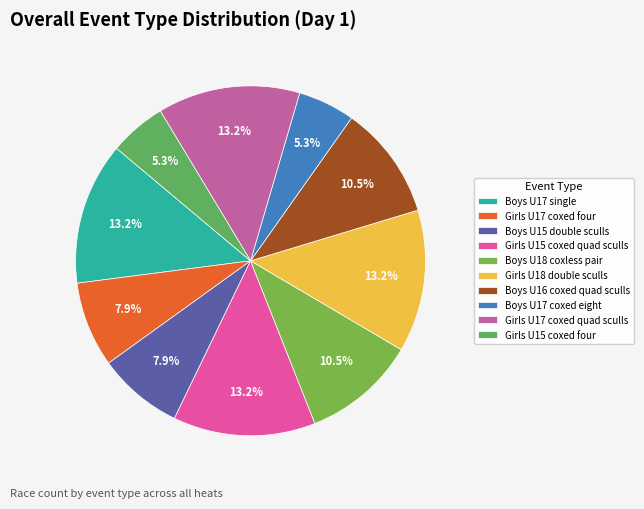

To the nearest percent, what is the difference between the largest and smallest slice percentages?

8%